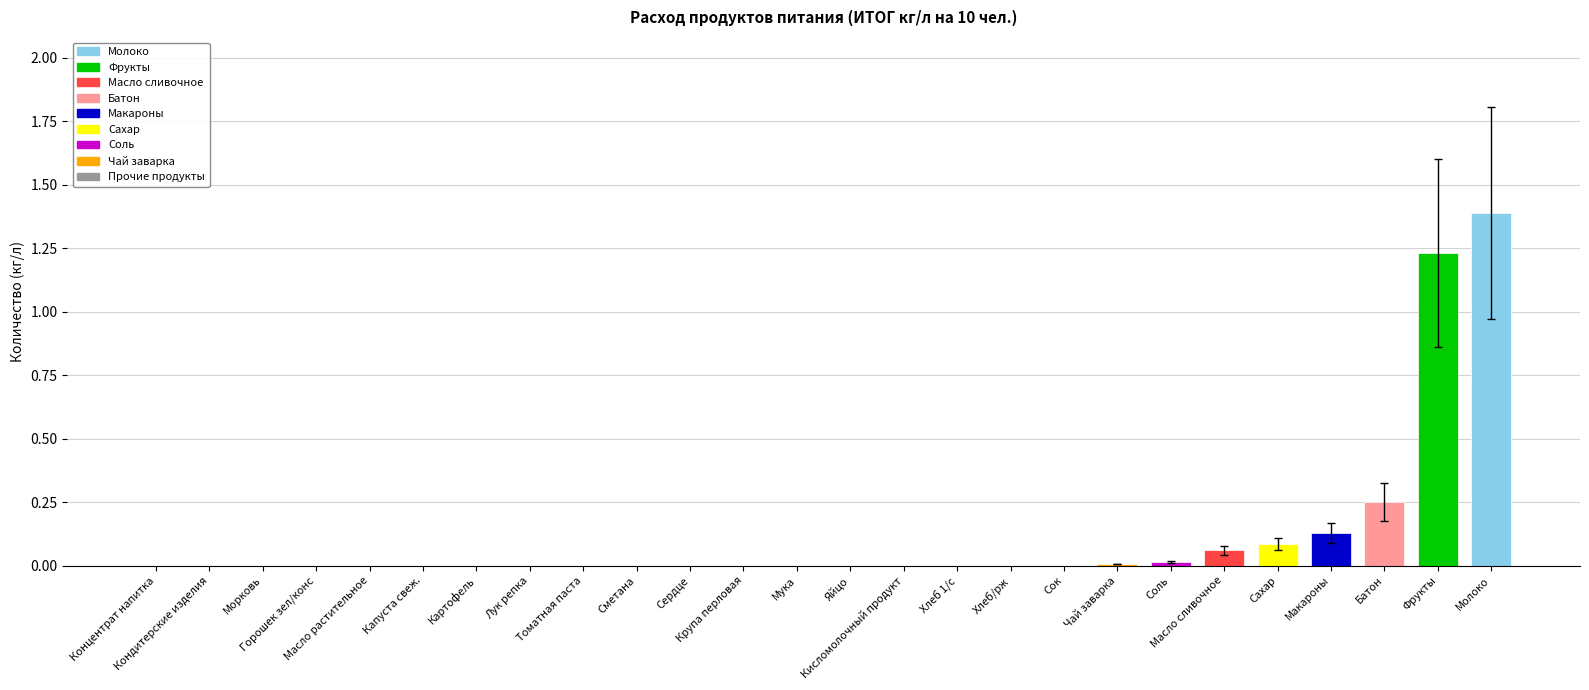

The chart shows a value of 0.8 at Горошек зел/конс. True or false?

False